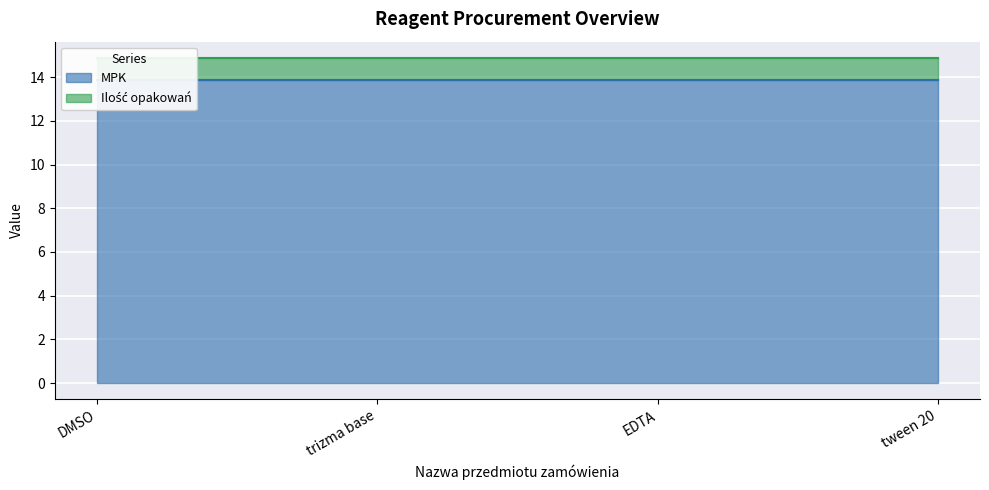

Is it true that the value at EDTA is 13.9?

True